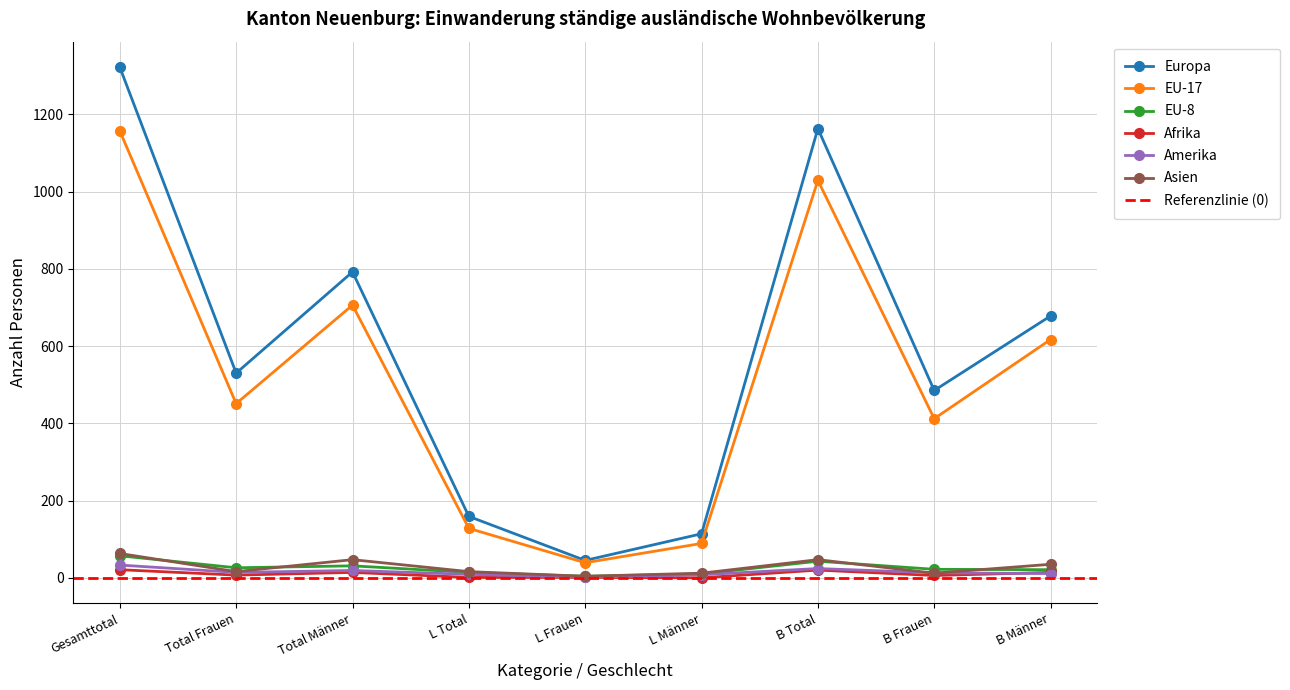

What are all the series names shown in the legend?

Europa, EU-17, EU-8, Afrika, Amerika, Asien